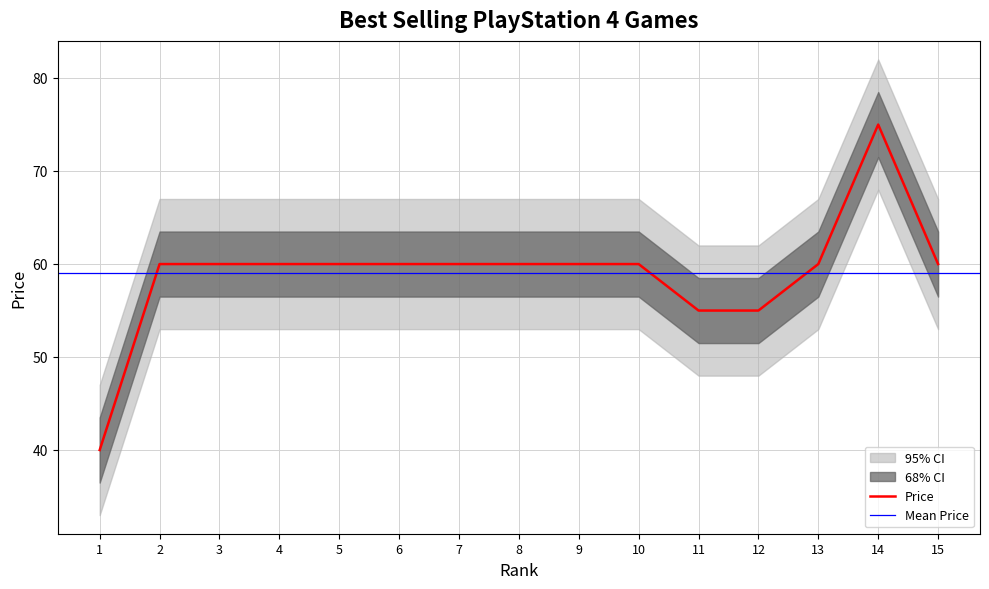

What is the difference between the second highest and minimum values?

20.0